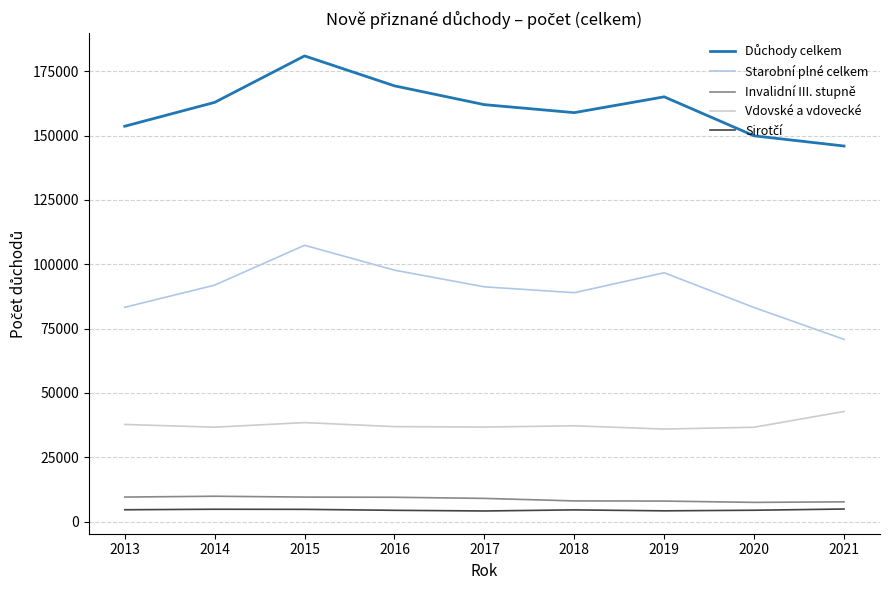

The value of Starobní plné celkem at 2014 is 128974. True or false?

False